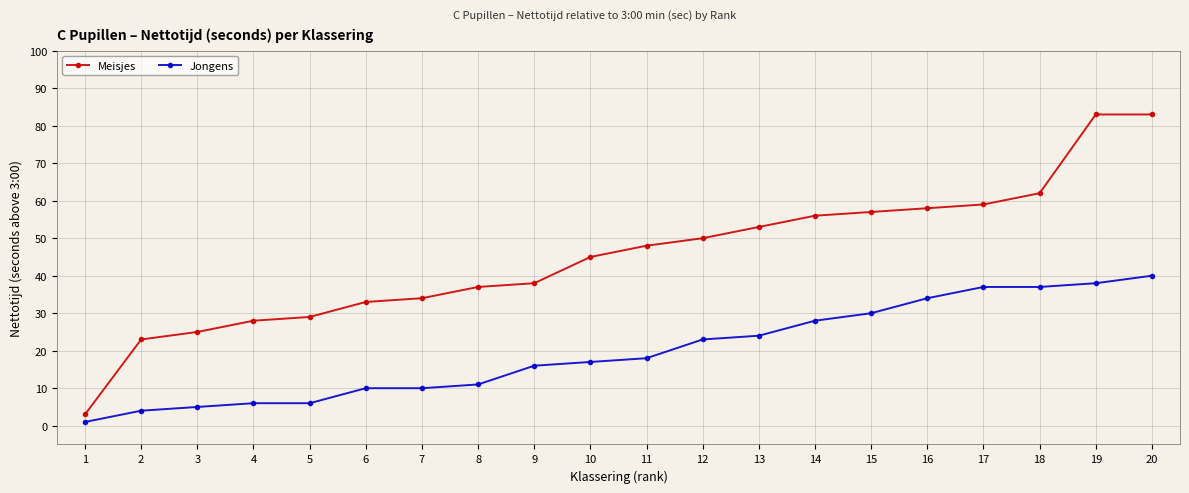

What is the difference between the maximum and minimum values in the Meisjes series?

80